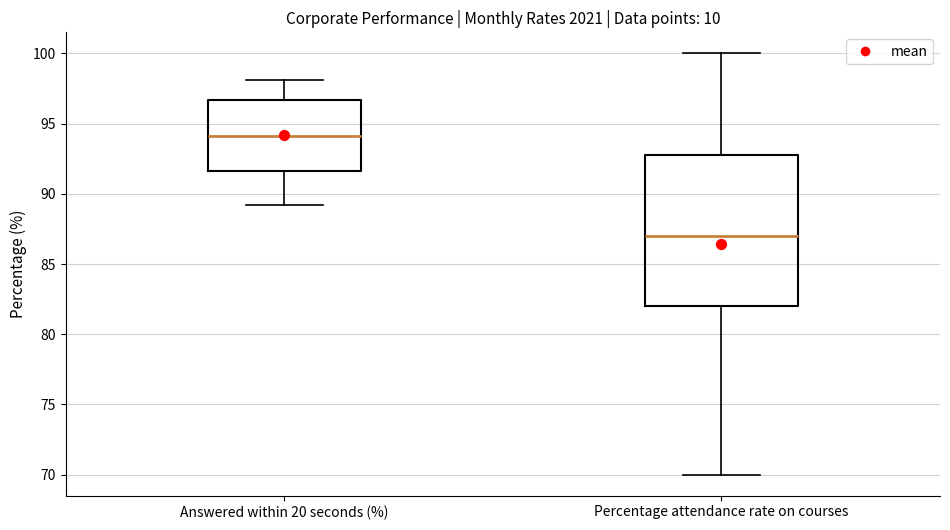

Where is the upper edge of the box for Answered within 20 seconds (%) on the y-axis? The values are not printed on the chart, so give them approximately, as read against the axis.

96.5